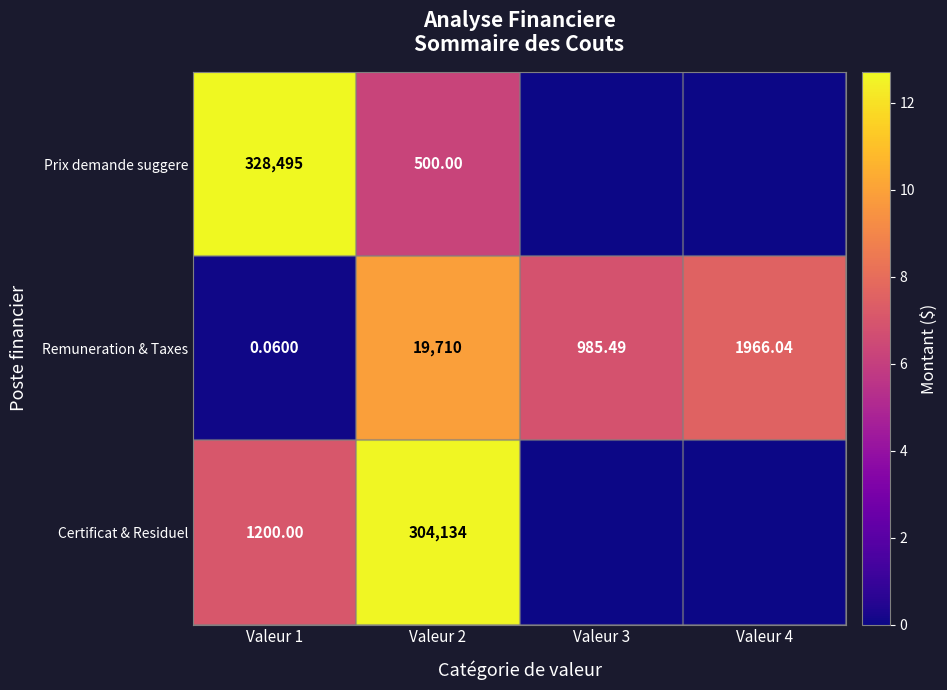

Between Valeur 1 and Valeur 2, which series saw the biggest shift?

Prix demande suggere